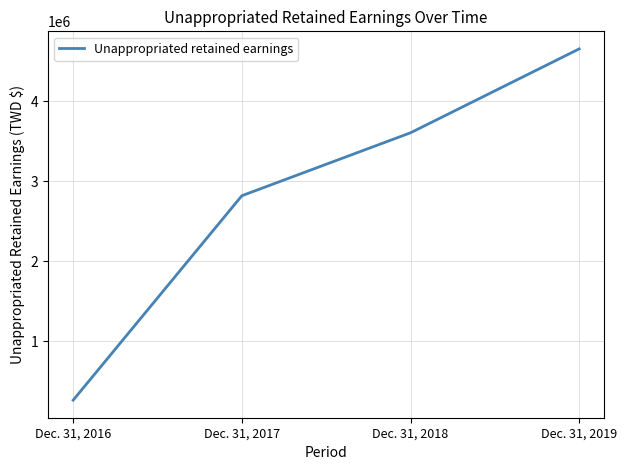

Between Dec. 31, 2019 and Dec. 31, 2017, which is larger?

Dec. 31, 2019